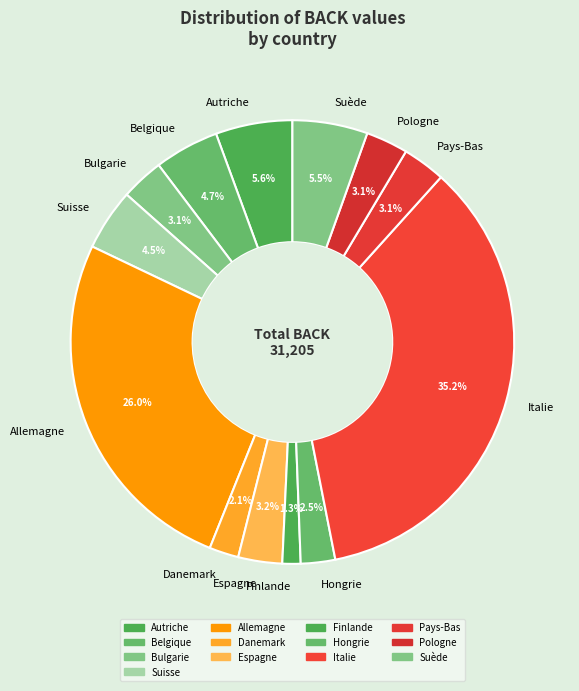

To the nearest percent, what portion does Belgique represent?

5%